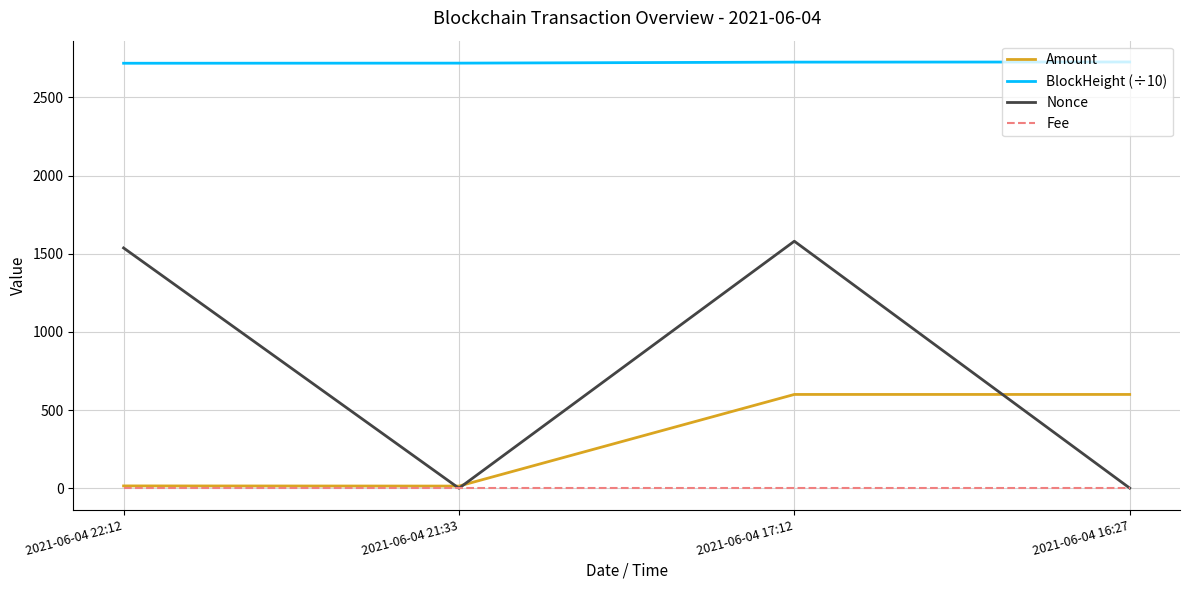

The Nonce series shows 2289.9 at 2021-06-04 17:12. True or false?

False